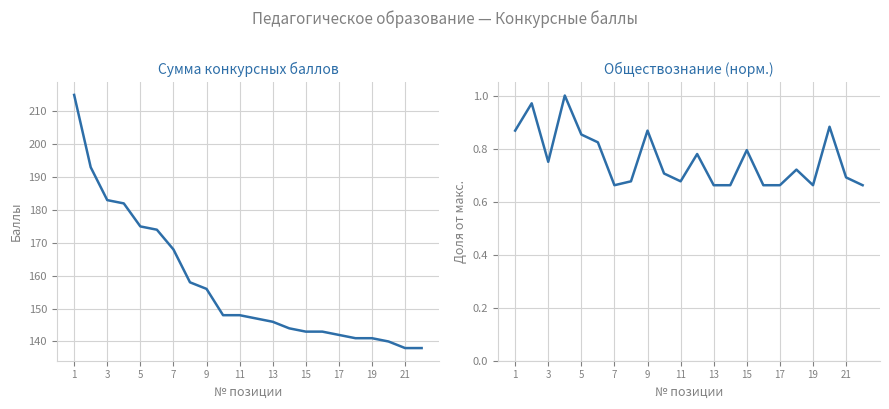

Which series has the largest range (max minus min)?

Сумма конкурсных баллов